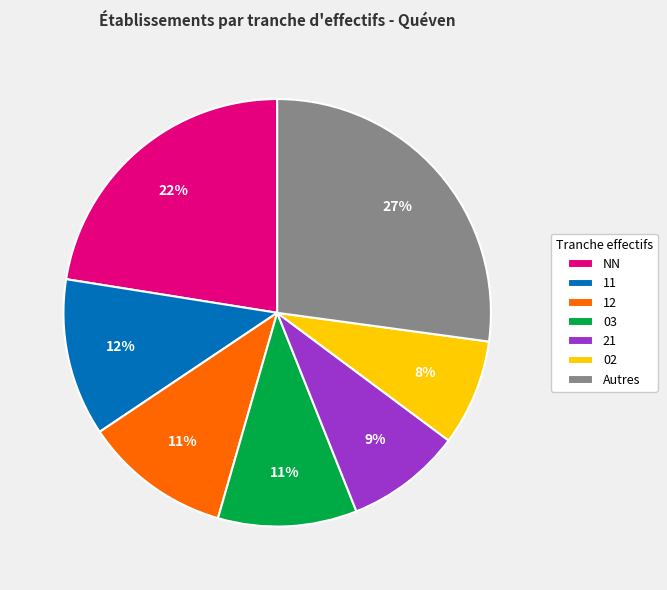

Does any single category account for the majority?

No